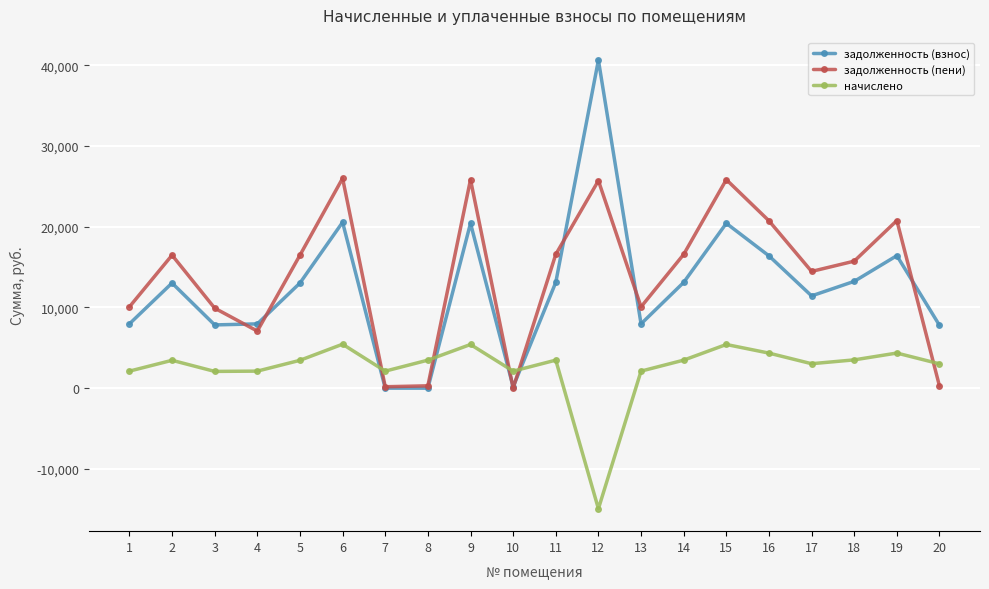

How many series are shown in this chart?

3